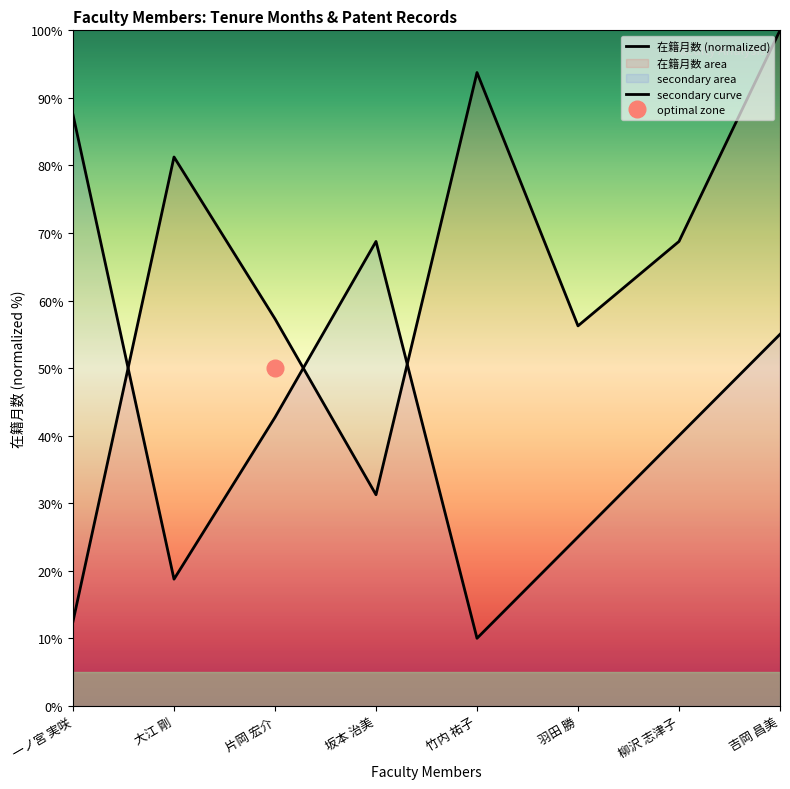

How many times do secondary curve and 在籍月数 (normalized) cross each other?

3